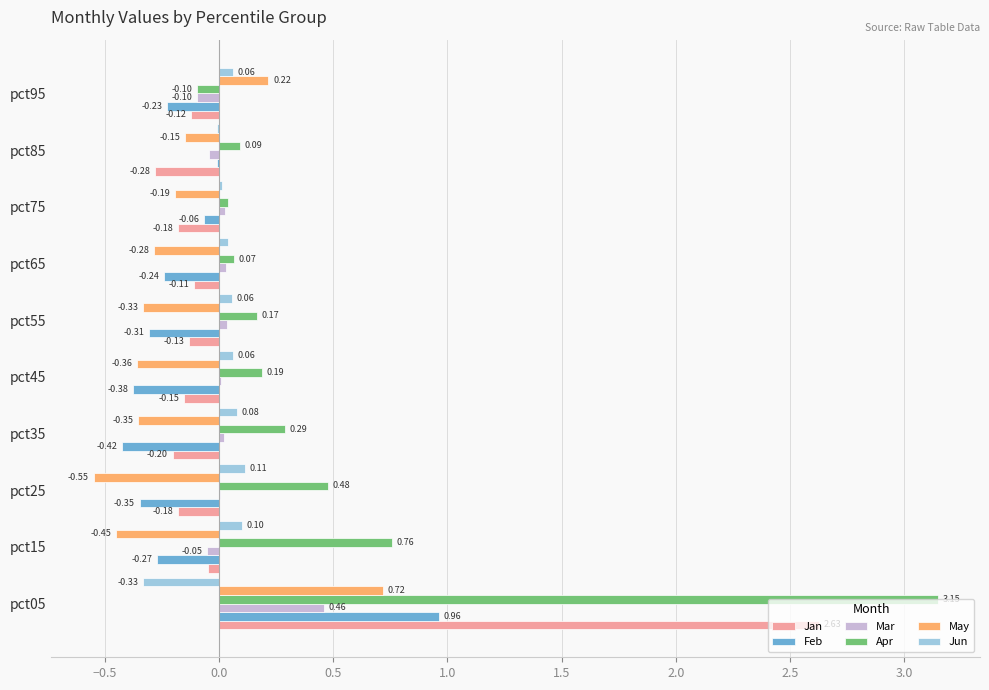

Between pct35 and pct75, which series saw the biggest shift?

Feb